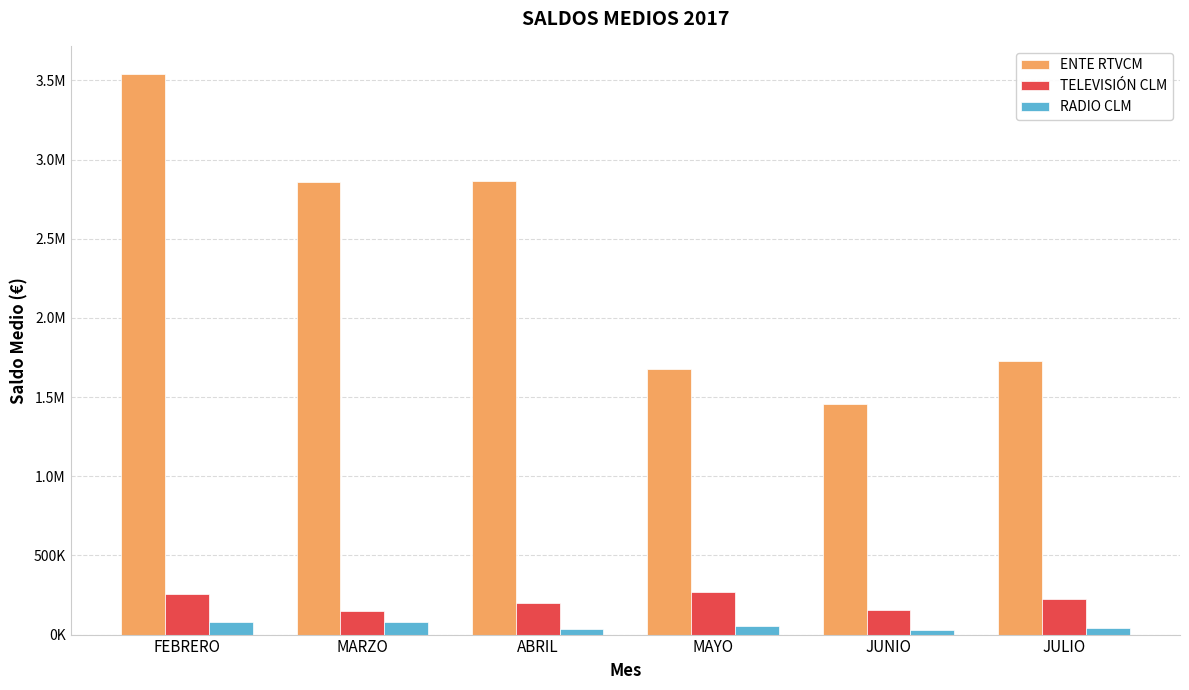

What are all the series names shown in the legend?

ENTE RTVCM, TELEVISIÓN CLM, RADIO CLM